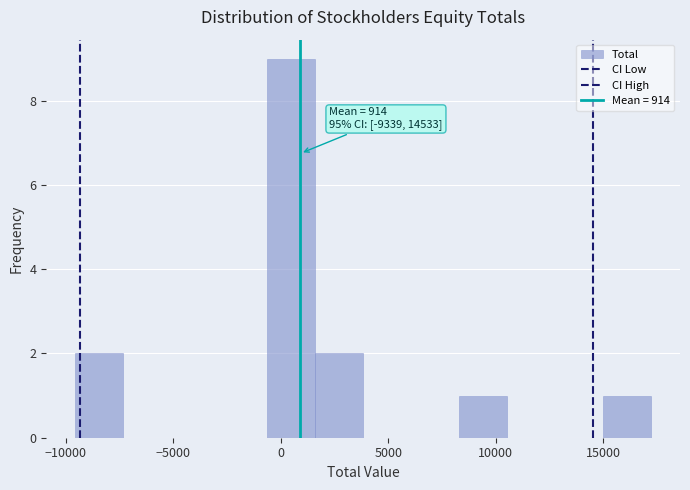

Over which range of the x-axis is the bar tallest?

-500 to 1500